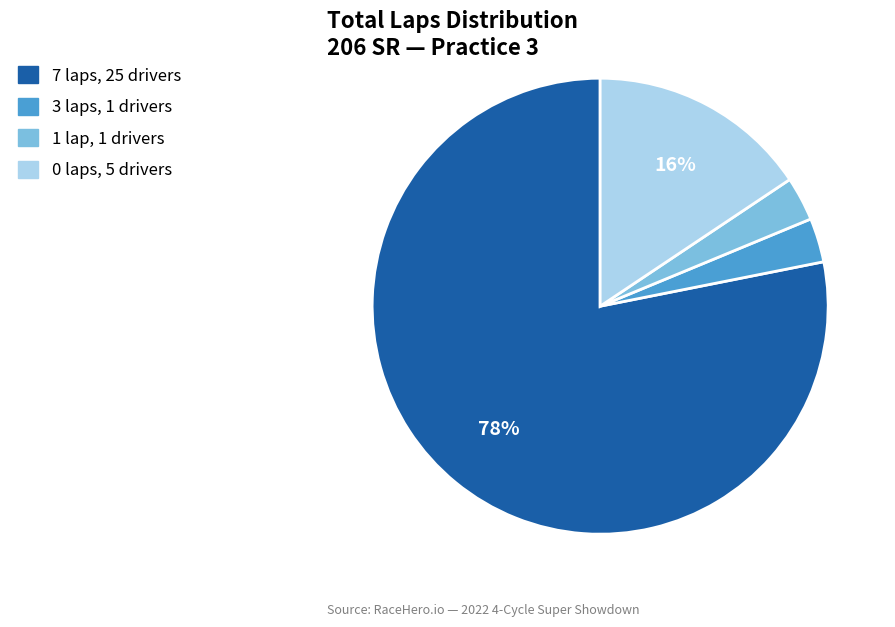

To the nearest percent, what is the difference between the 3 laps and 7 laps slice percentages?

75%